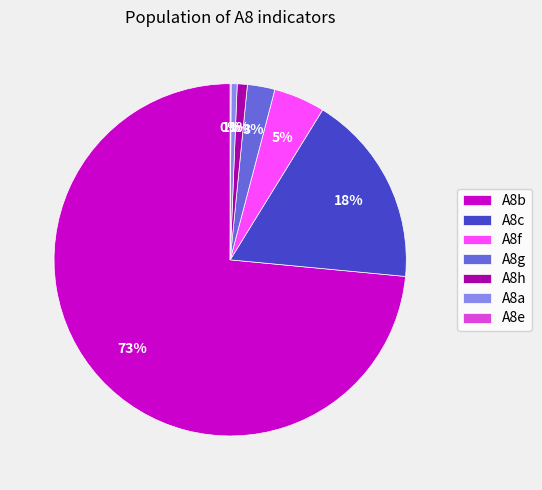

Which has a higher value, A8g or A8a?

A8g